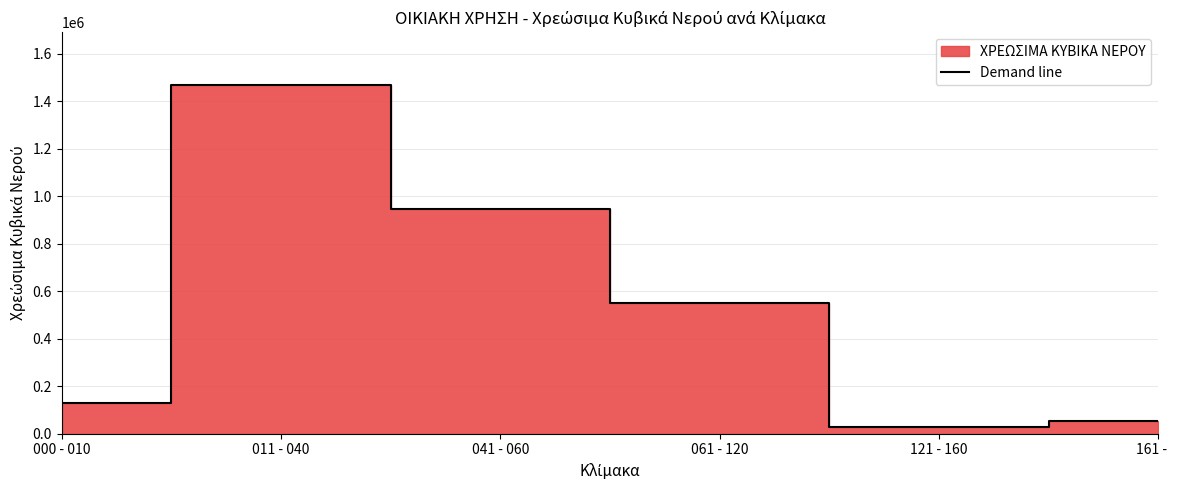

List the labels in order of value, smallest first.

121 - 160, 161 -    , 000 - 010, 061 - 120, 041 - 060, 011 - 040